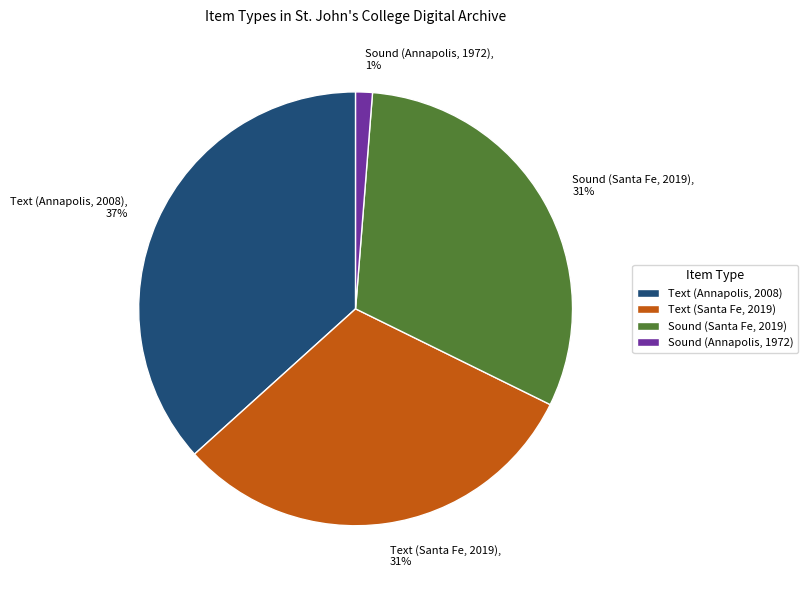

Combined, do Sound (Annapolis, 1972) and Text (Santa Fe, 2019) account for over 50%?

No